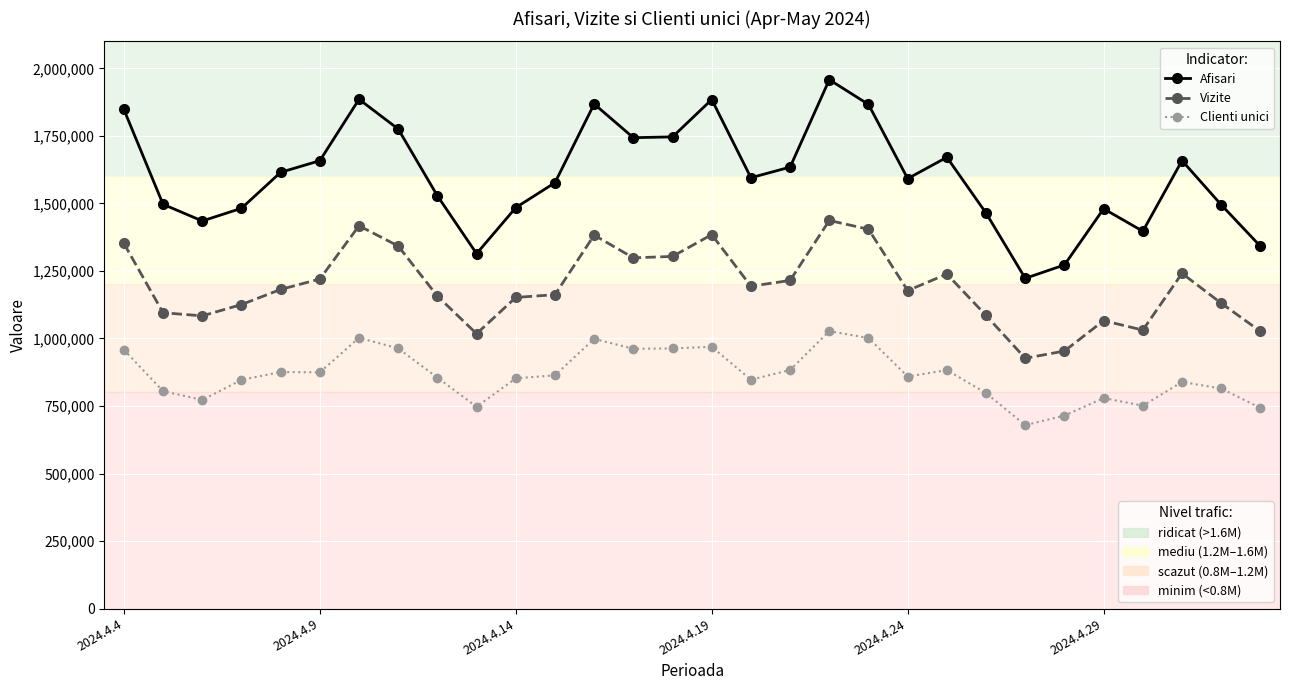

What is the greatest value displayed?

1958001